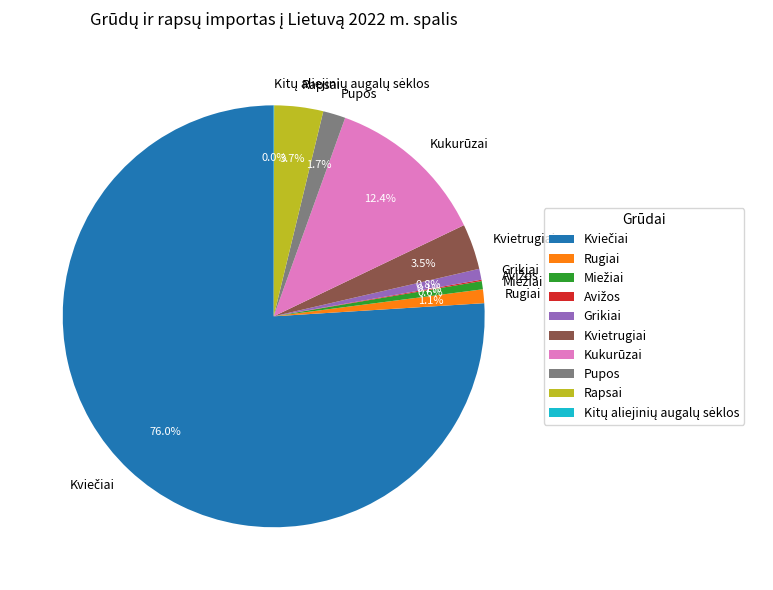

Does any single category account for the majority?

Yes